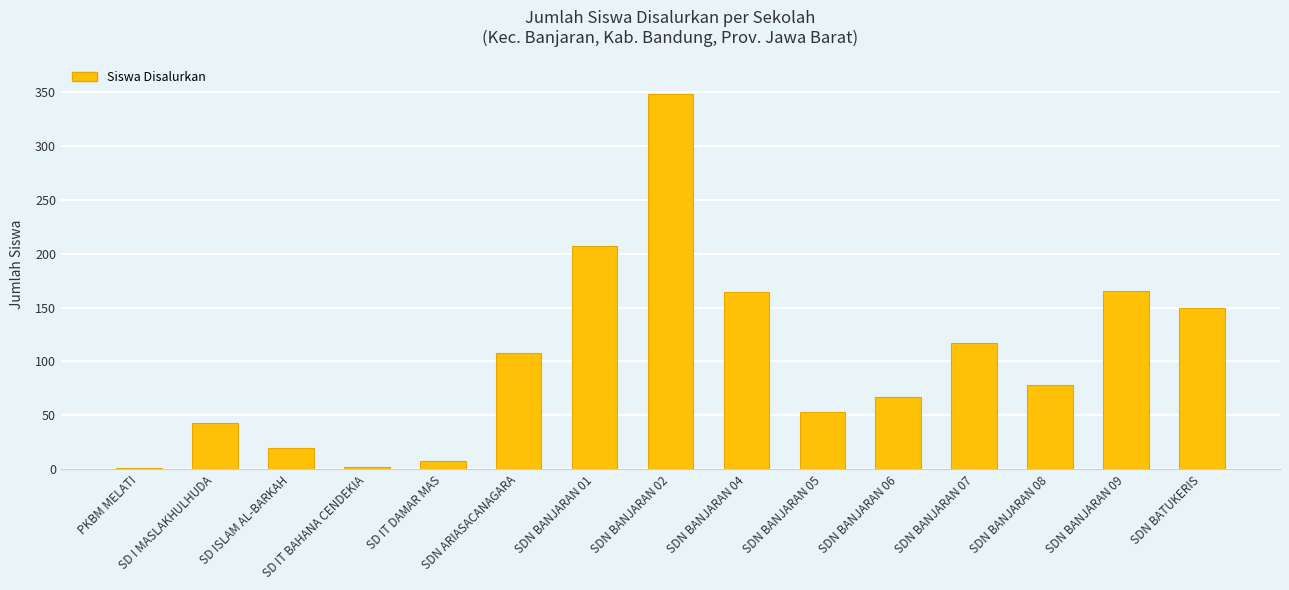

Is it true that the value at SD I MASLAKHULHUDA is 66?

False